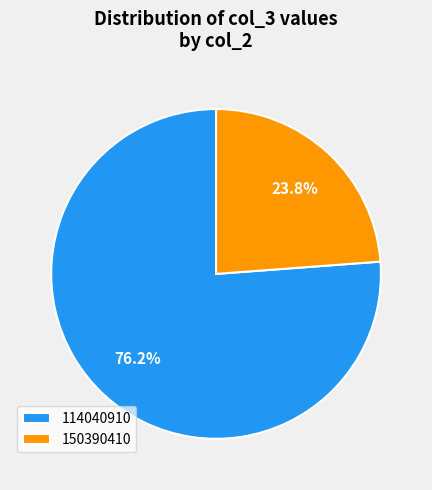

Is there a majority slice in this chart?

Yes